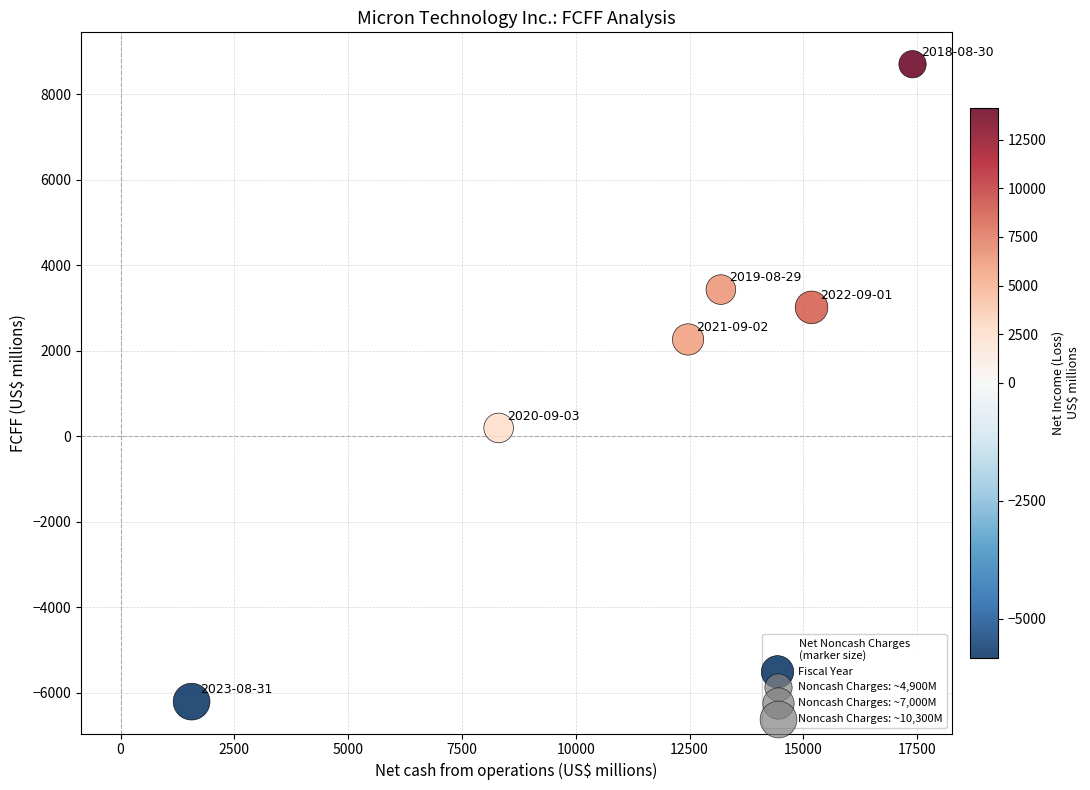

What is the average Y value?

1900